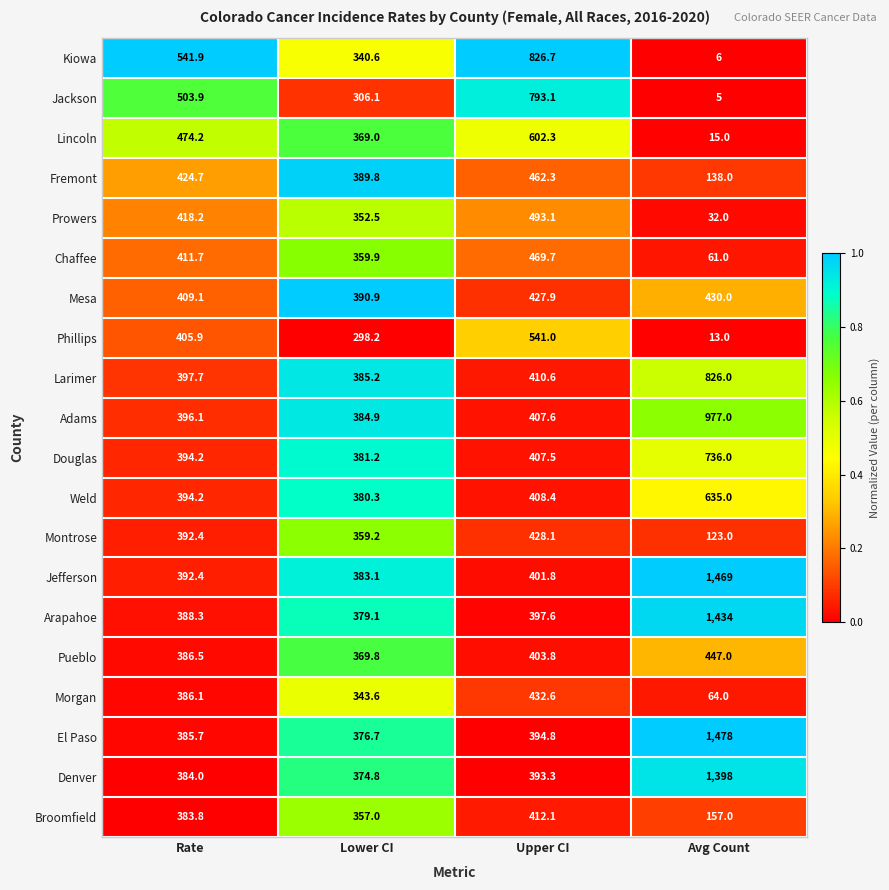

What is the total value across all series at Avg Count?

10444.0